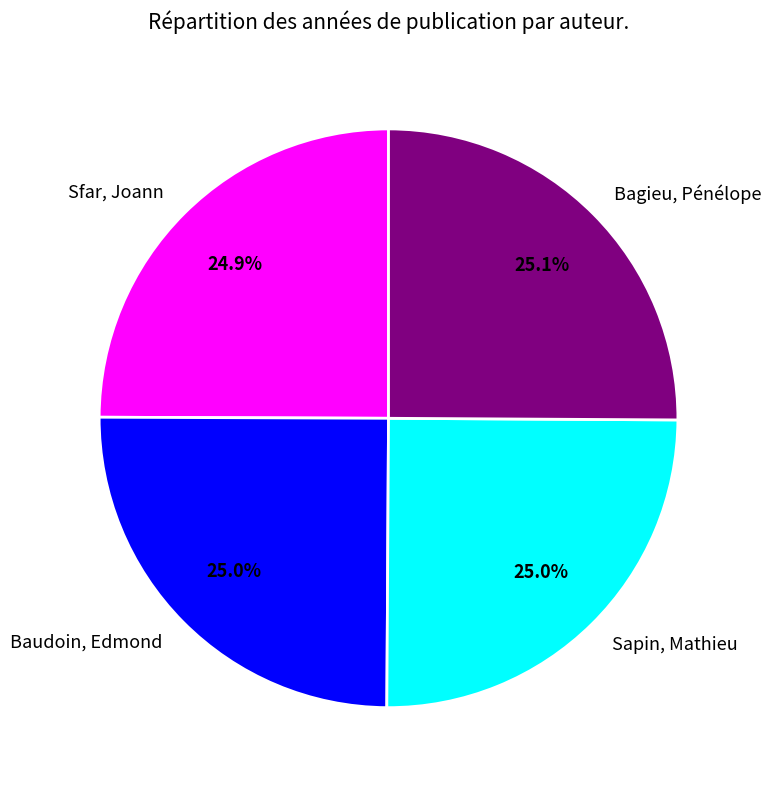

Count the number of slices in the pie.

4